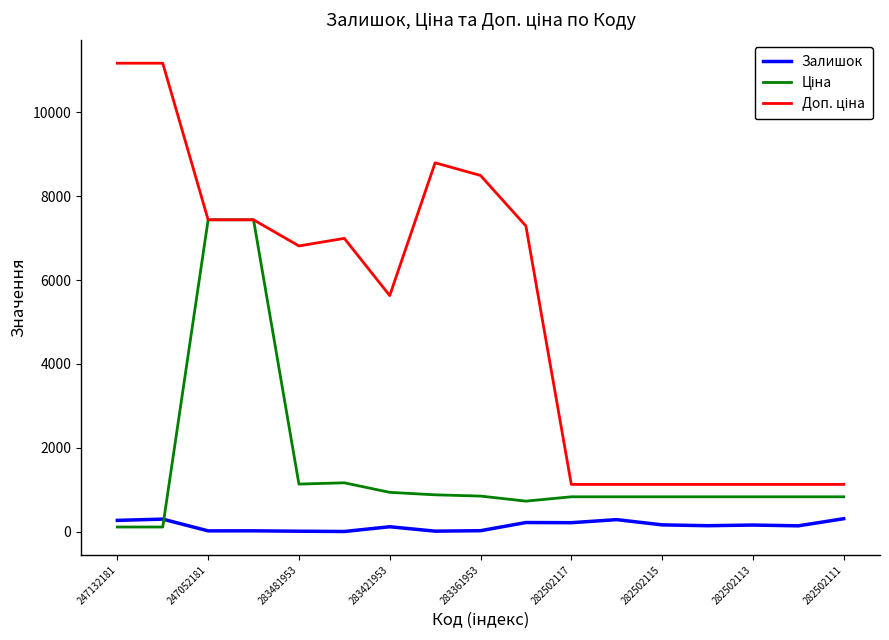

What is the greatest value displayed?

11169.0